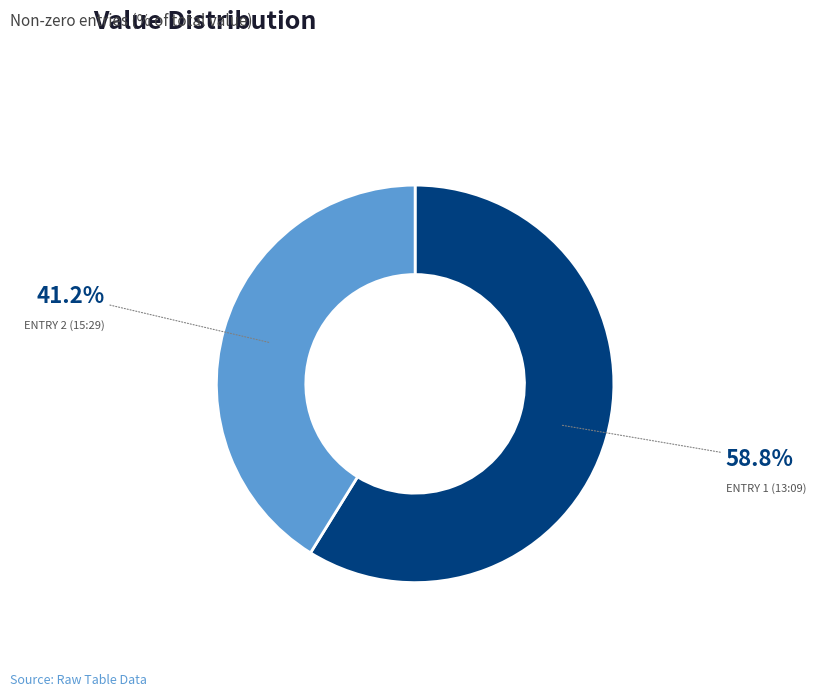

To the nearest percent, what is the average slice percentage?

50%